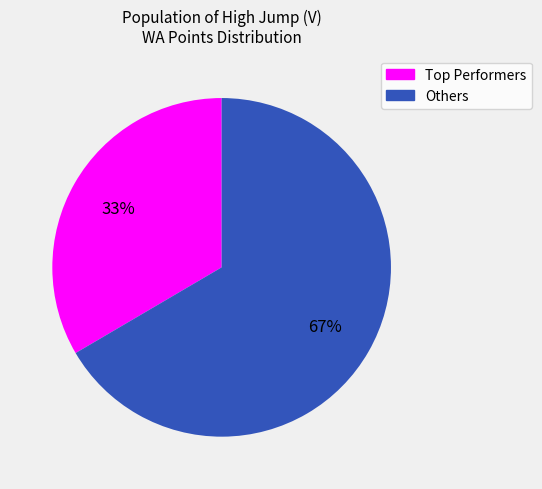

To the nearest percent, what is the average slice percentage?

50%